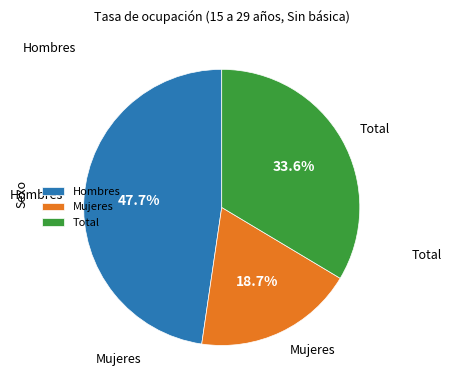

Which slice is the smallest?

Mujeres